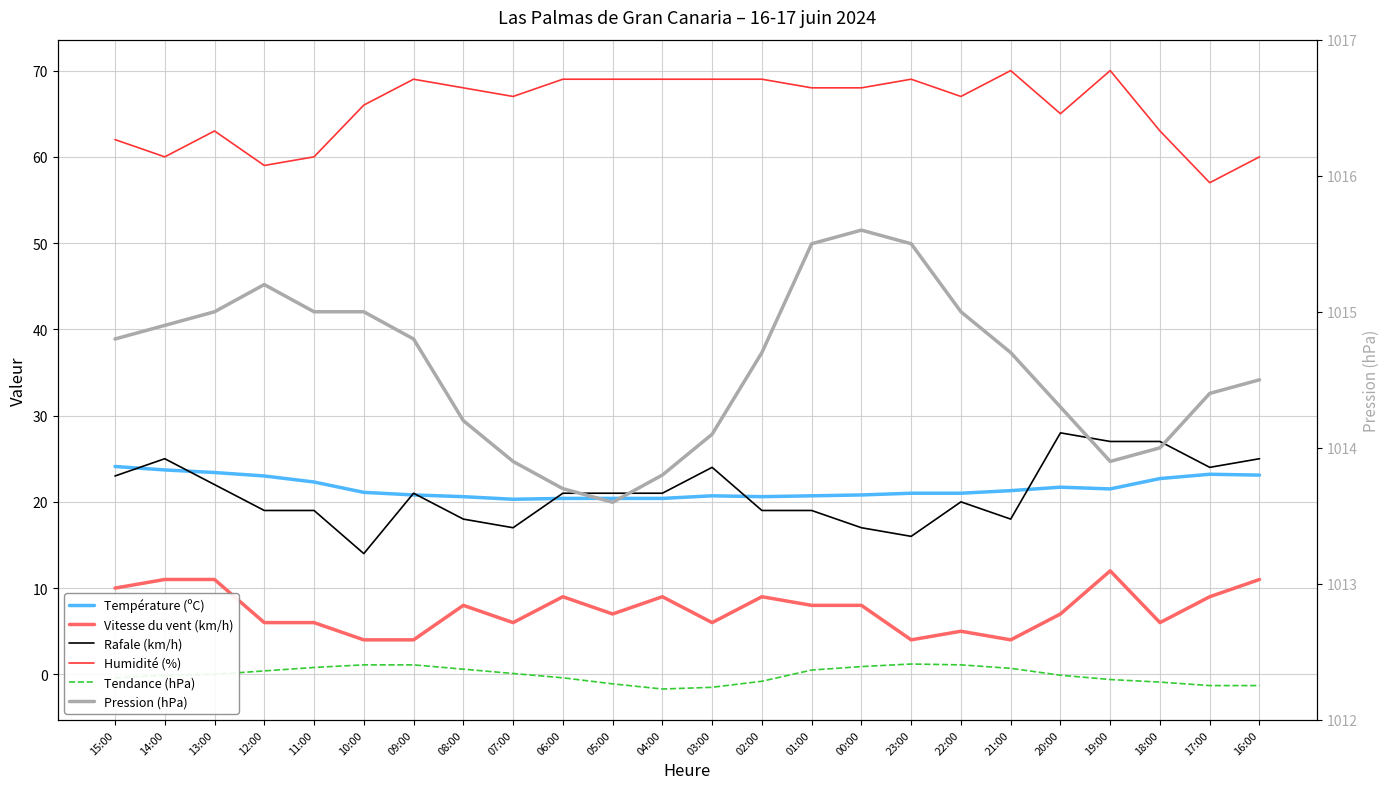

Reading left to right, what are all the values shown in this chart?

Température (ºC): 24.1	23.7	23.4	23.0	22.3	21.1	20.8	20.6	20.3	20.4	20.4	20.4	20.7	20.6	20.7	20.8	21.0	21.0	21.3	21.7	21.5	22.7	23.2	23.1
Vitesse du vent (km/h): 10.0	11.0	11.0	6.0	6.0	4.0	4.0	8.0	6.0	9.0	7.0	9.0	6.0	9.0	8.0	8.0	4.0	5.0	4.0	7.0	12.0	6.0	9.0	11.0
Rafale (km/h): 23.0	25.0	22.0	19.0	19.0	14.0	21.0	18.0	17.0	21.0	21.0	21.0	24.0	19.0	19.0	17.0	16.0	20.0	18.0	28.0	27.0	27.0	24.0	25.0
Humidité (%): 62.0	60.0	63.0	59.0	60.0	66.0	69.0	68.0	67.0	69.0	69.0	69.0	69.0	69.0	68.0	68.0	69.0	67.0	70.0	65.0	70.0	63.0	57.0	60.0
Tendance (hPa): -0.4	-0.1	0.0	0.4	0.8	1.1	1.1	0.6	0.1	-0.4	-1.1	-1.7	-1.5	-0.8	0.5	0.9	1.2	1.1	0.7	-0.1	-0.6	-0.9	-1.3	-1.3
Pression (hPa): 1014.8	1014.9	1015.0	1015.2	1015.0	1015.0	1014.8	1014.2	1013.9	1013.7	1013.6	1013.8	1014.1	1014.7	1015.5	1015.6	1015.5	1015.0	1014.7	1014.3	1013.9	1014.0	1014.4	1014.5